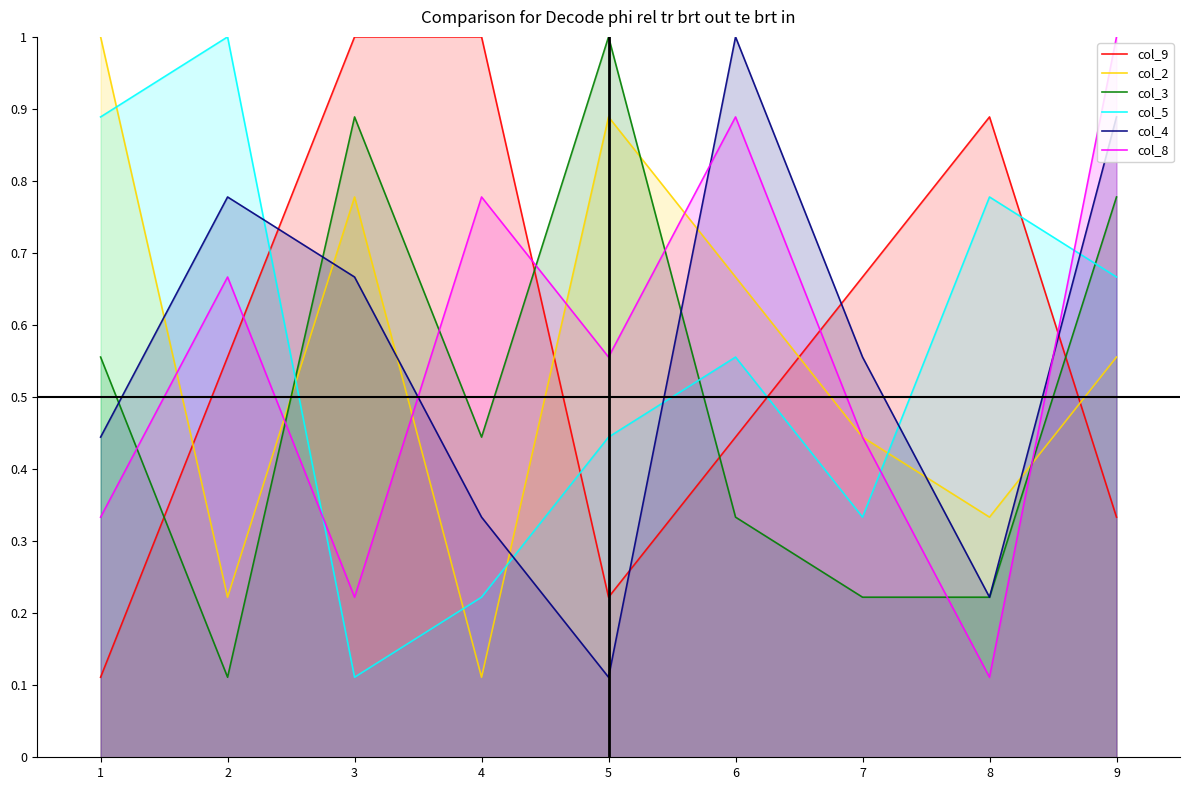

At 2, list the series in order from largest to smallest.

col_5, col_4, col_8, col_9, col_2, col_3